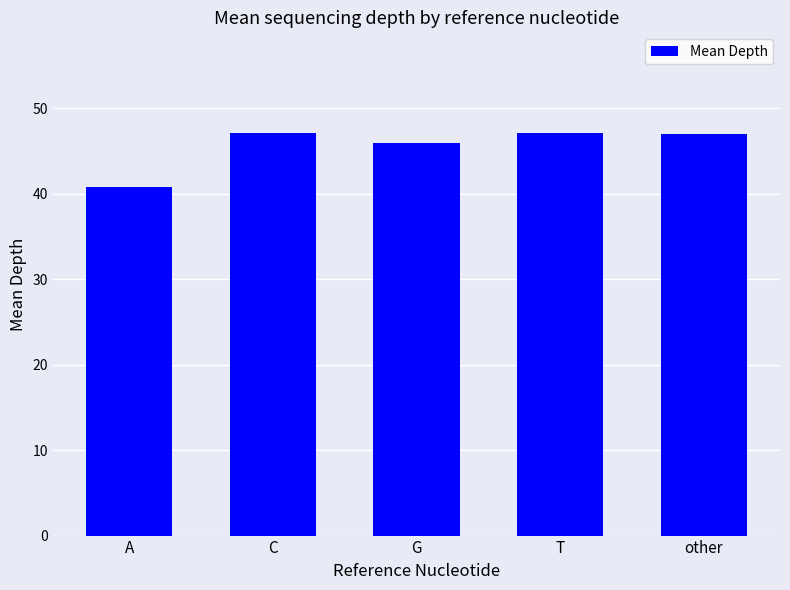

What is the change in value from T to other?

-0.1